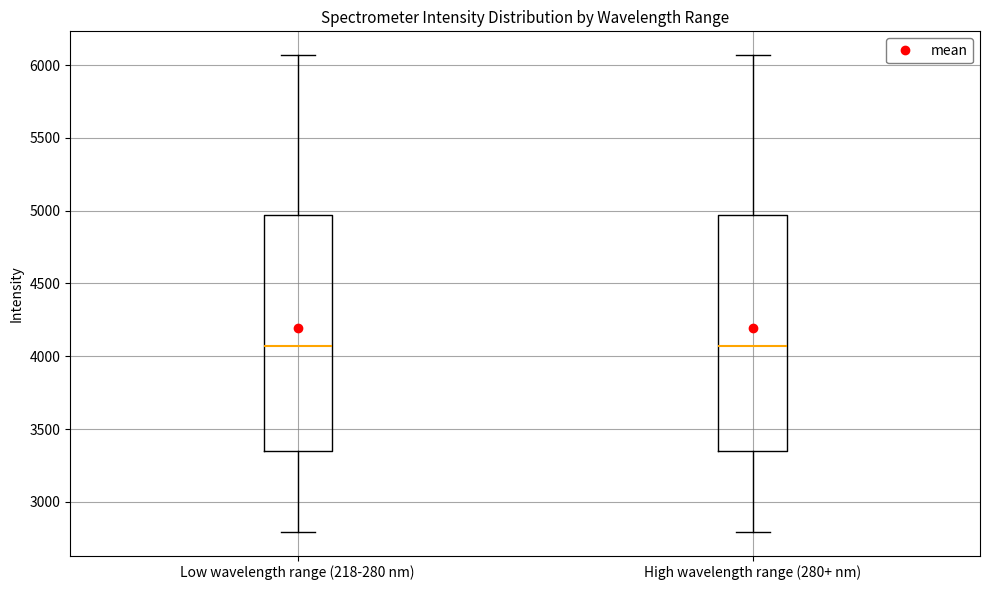

Where does the median line of the box for High wavelength range (280+ nm) sit on the y-axis? The values are not printed on the chart, so give them approximately, as read against the axis.

4050